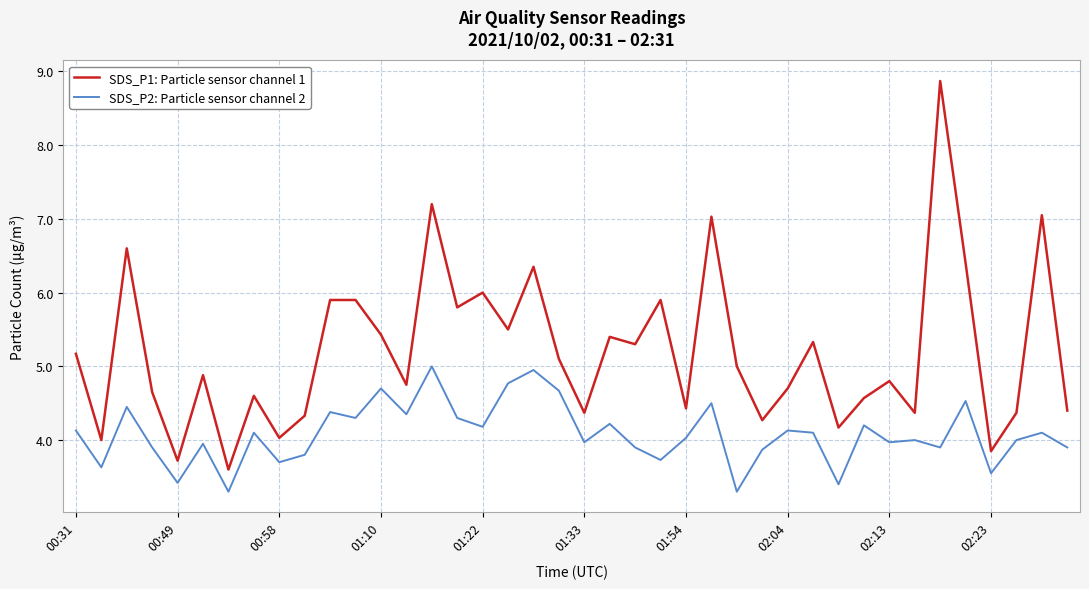

True or false: SDS_P2: Particle sensor channel 2 and SDS_P1: Particle sensor channel 1 cross at least once.

False